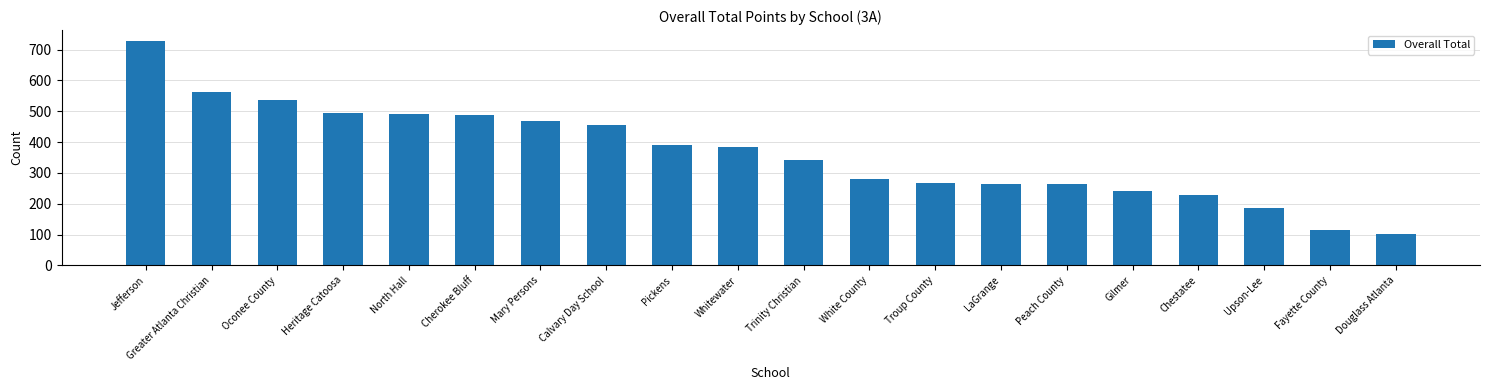

What is the value of the 16th bar from the left?

242